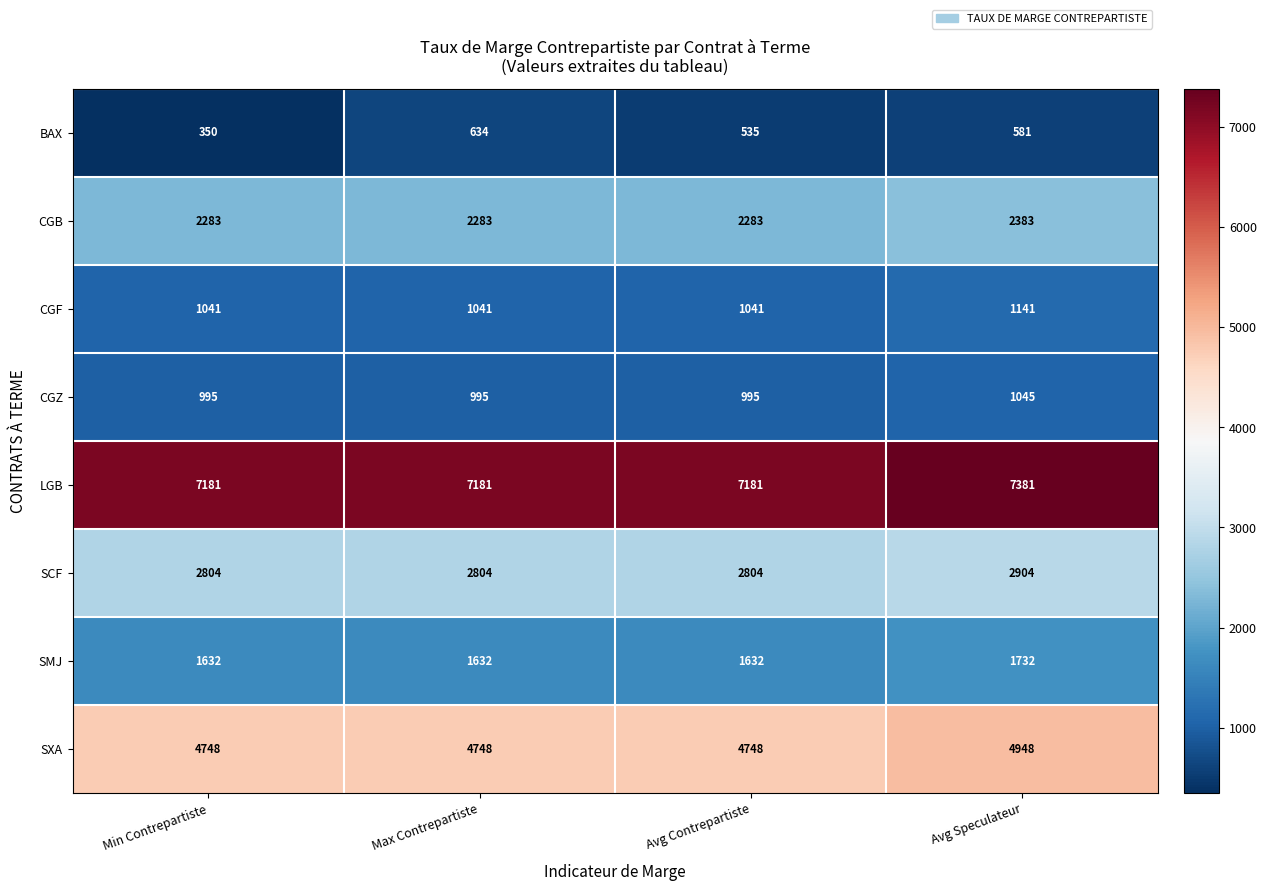

Read the SCF value at Max Contrepartiste, to the nearest 50.

2800